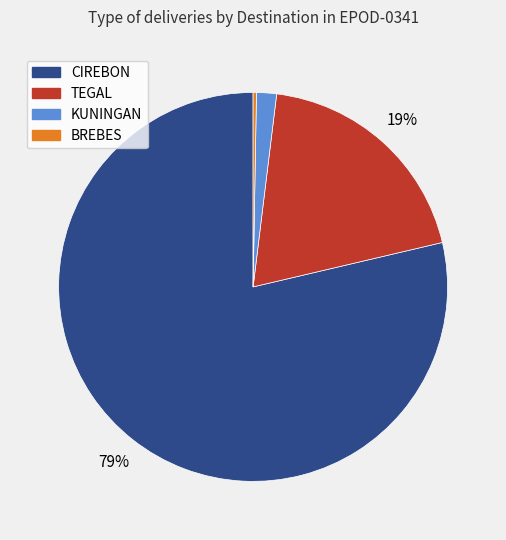

Combined, do KUNINGAN and CIREBON account for over 50%?

Yes